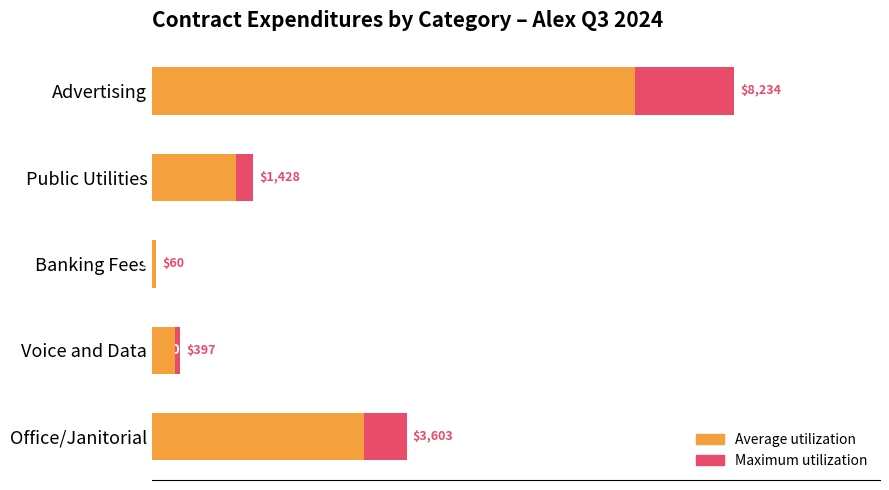

What are all the series names shown in the legend?

Maximum utilization, Average utilization